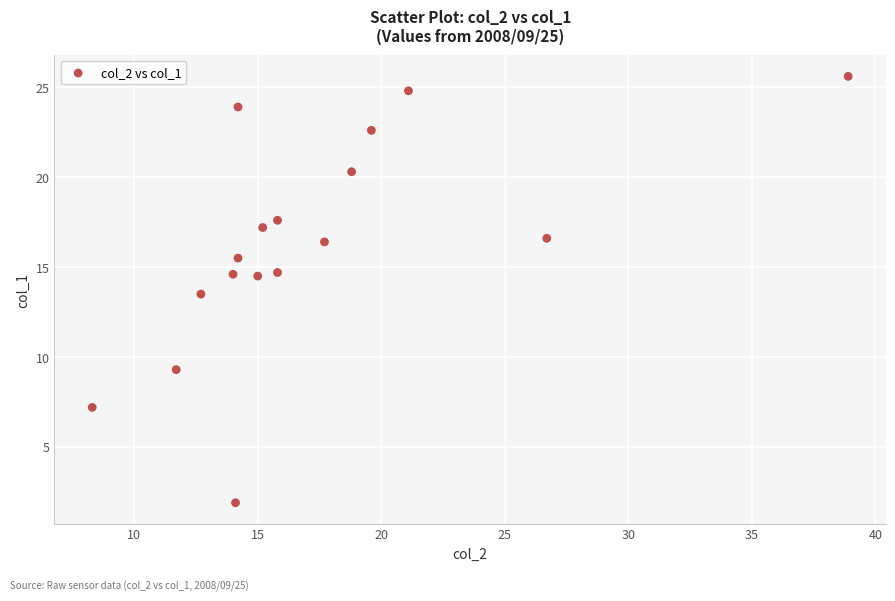

What is the range of Y values (max minus min)?

23.7